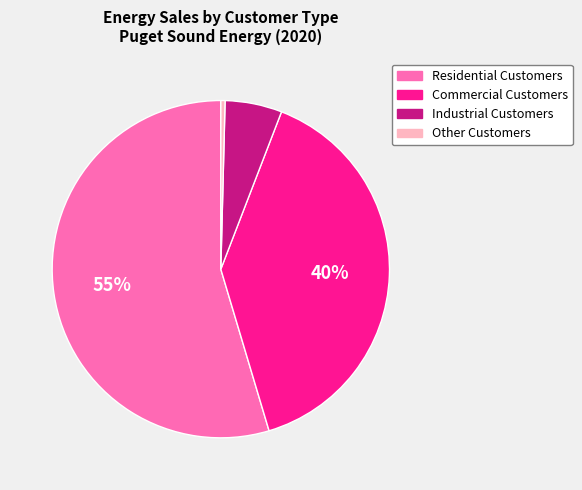

Does Residential Customers represent more than half of the total?

Yes